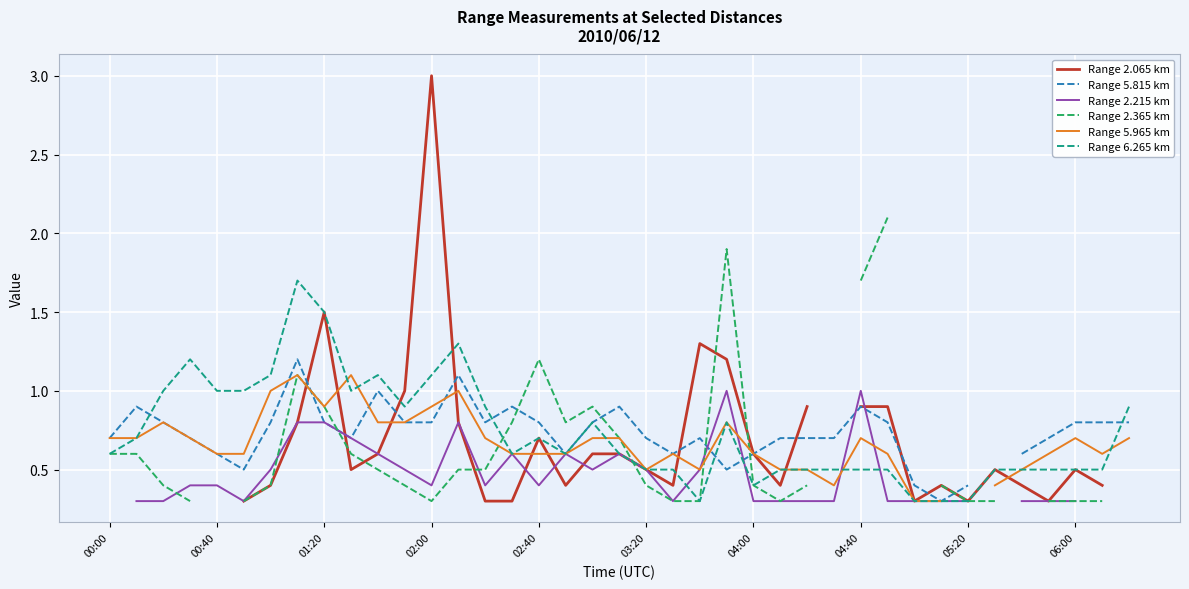

How many data points in Range 2.065 km are above 0?

32